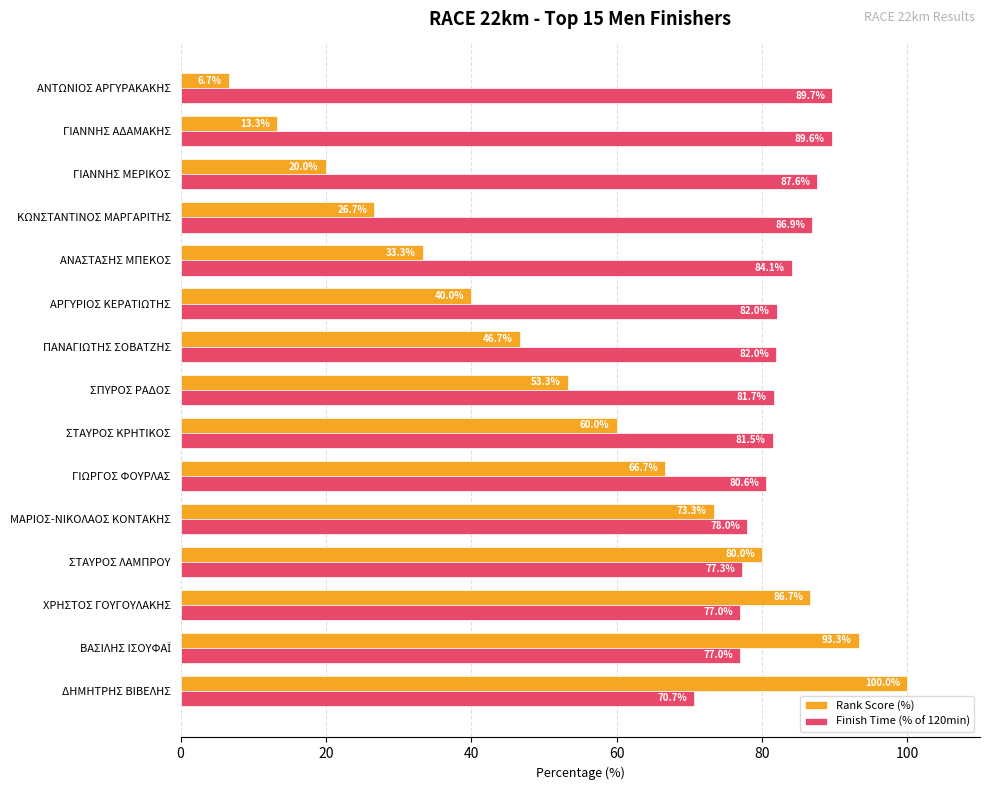

The Finish Time (% of 120min) series shows 27.9 at ΑΝΤΩΝΙΟΣ ΑΡΓΥΡΑΚΑΚΗΣ. True or false?

False